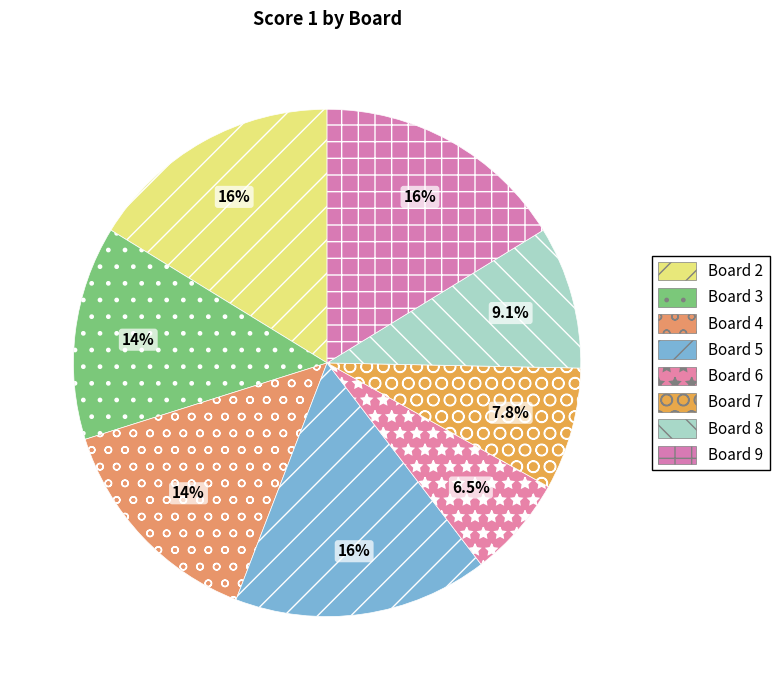

How many segments does this pie chart have?

8